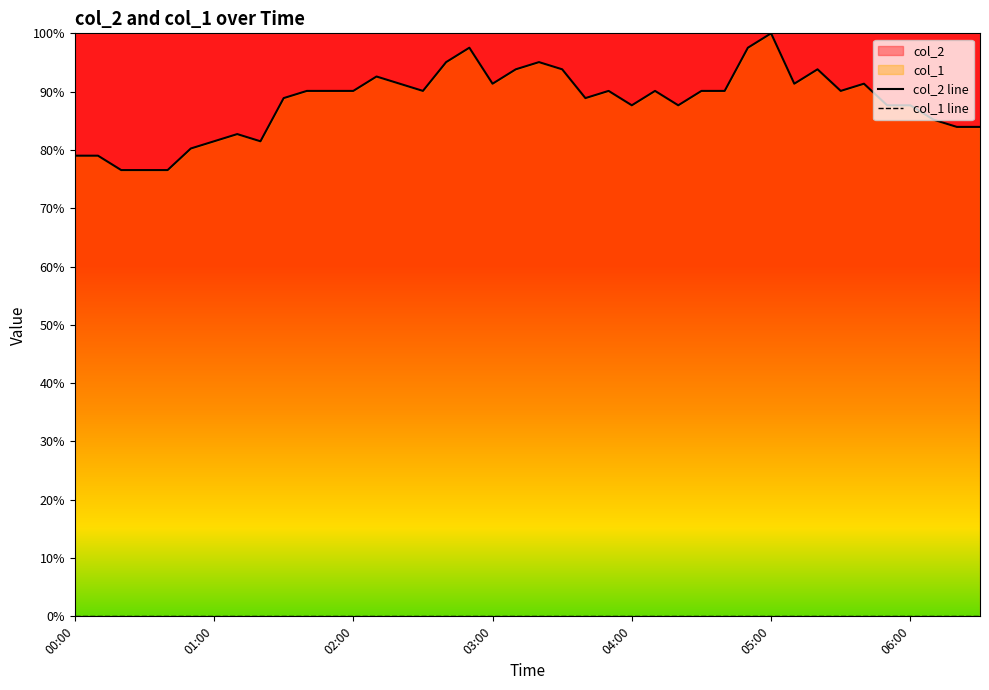

True or false: col_2 has a value of 90.1 at 02:00.

True